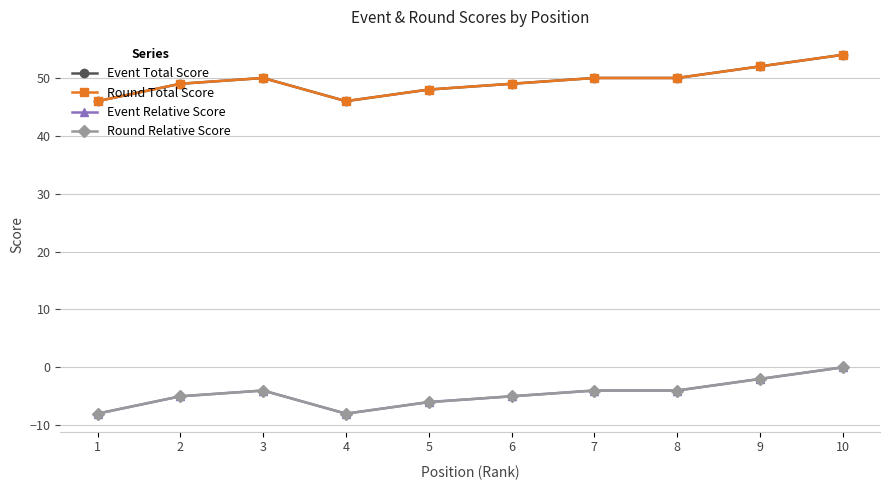

Where is Event Relative Score nearest to the value -4?

3